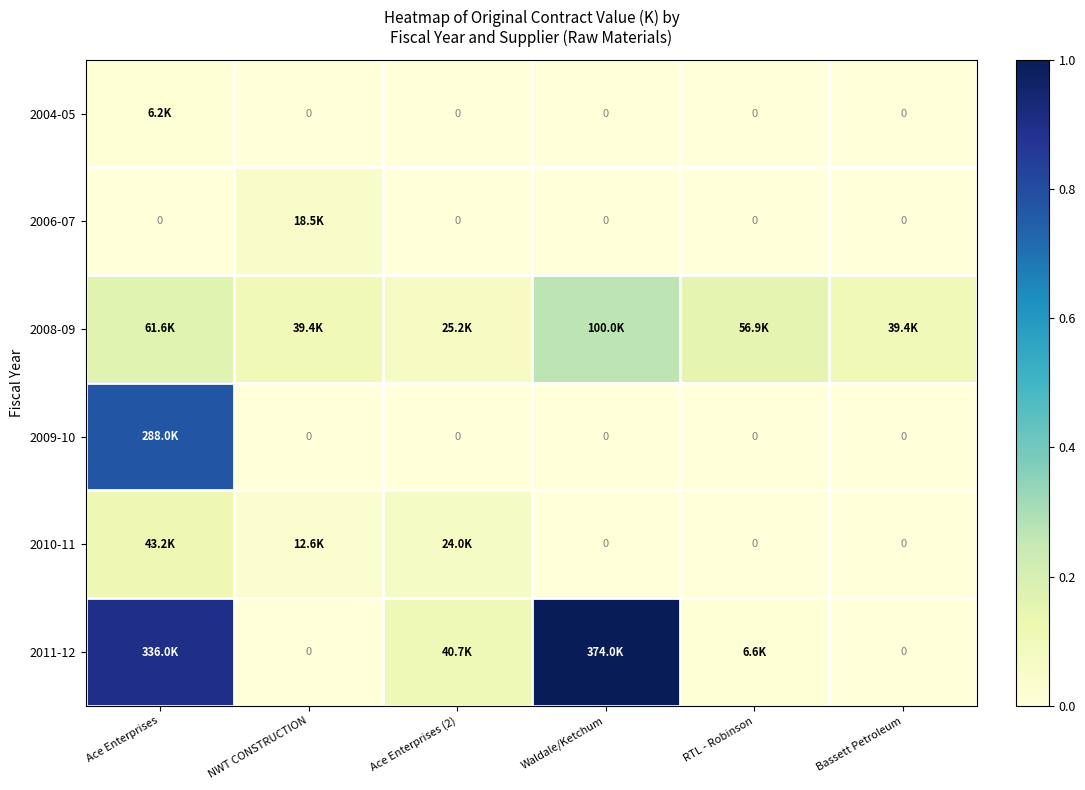

True or false: 2011-12 has a value of 0.0 at RTL - Robinson.

False